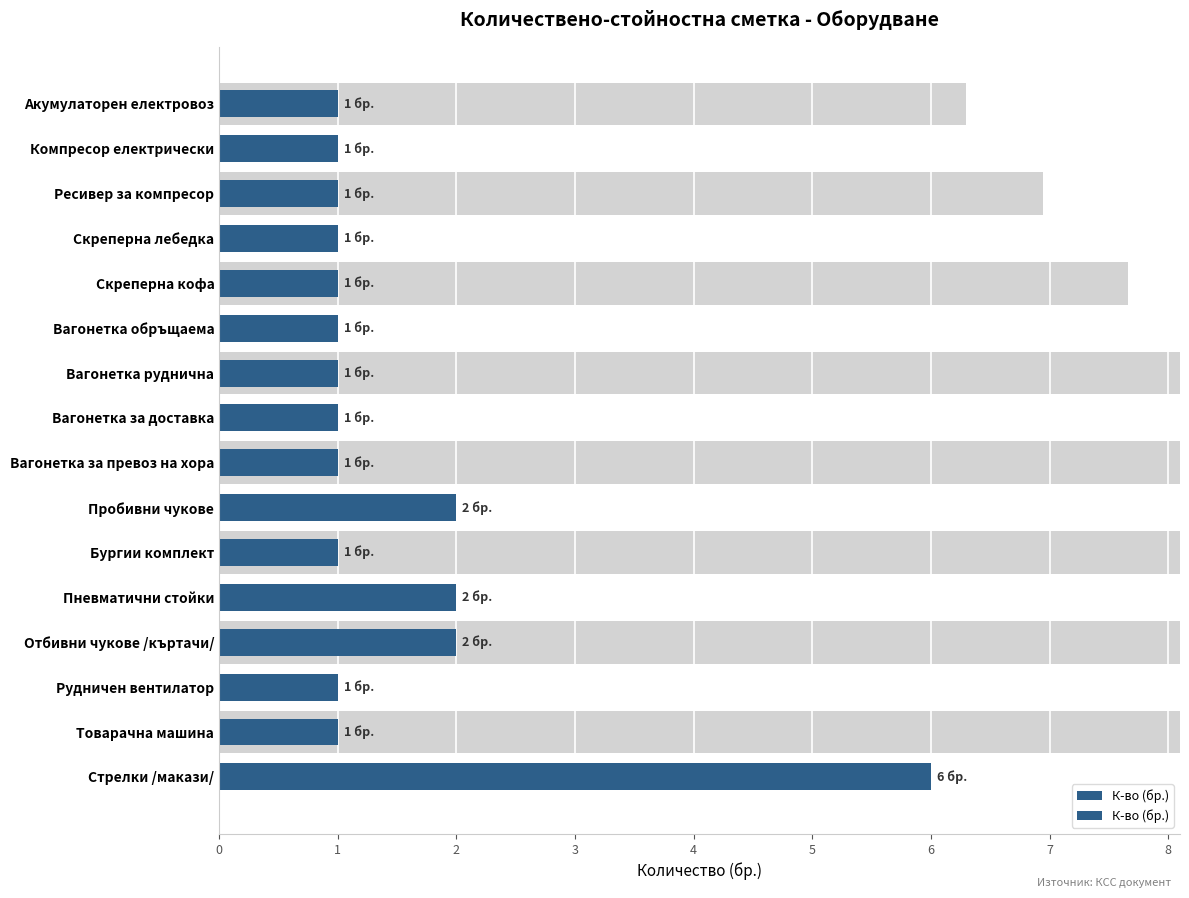

Reading left to right, extract all data points from this chart.

1	1	1	1	1	1	1	1	1	2	1	2	2	1	1	6